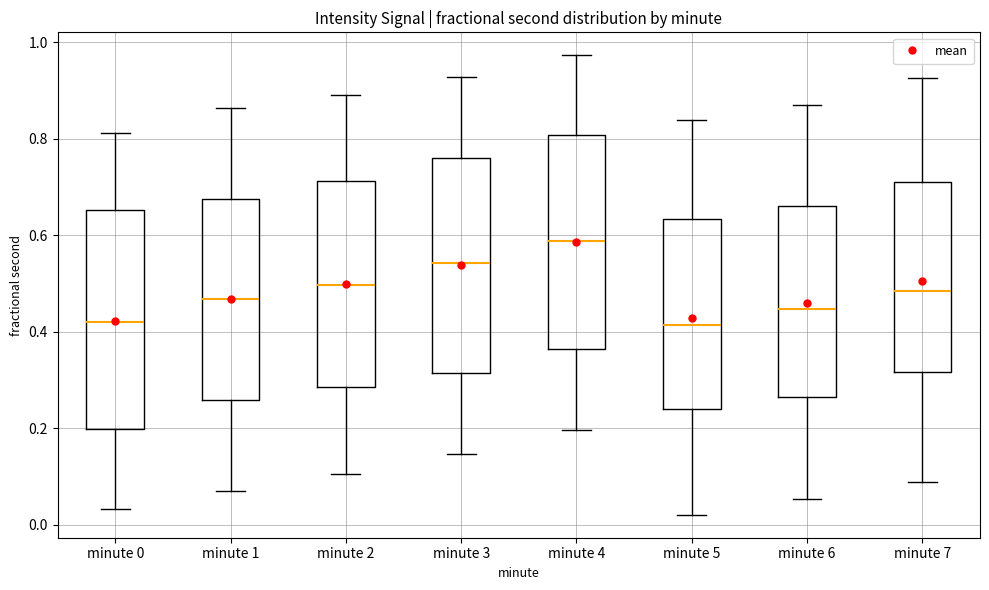

Which box's median line is the highest?

minute 4